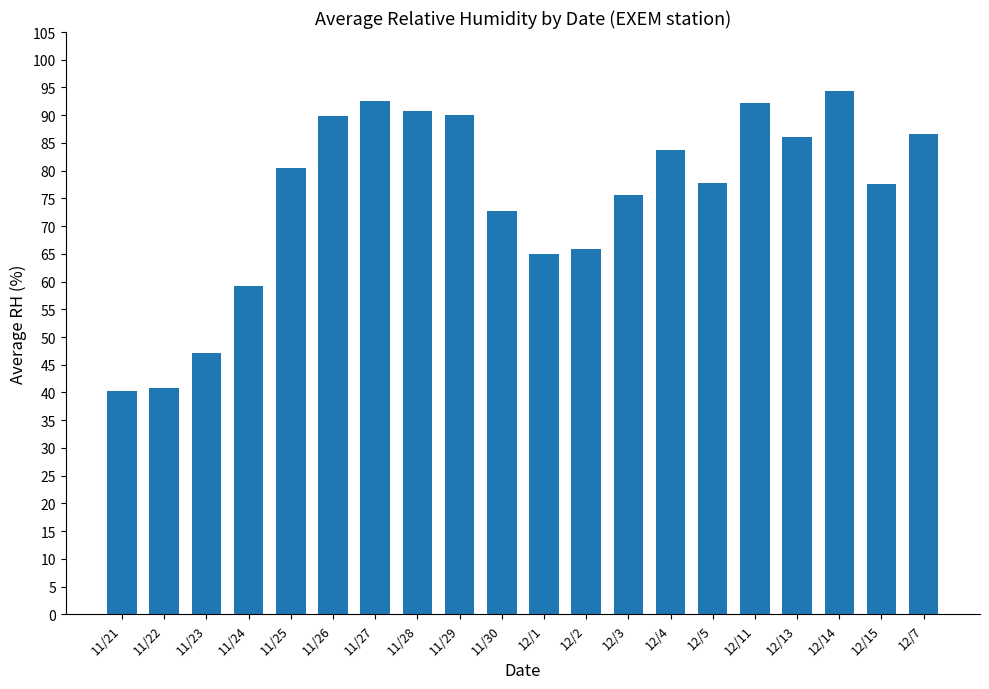

Read the value at 11/23.

47.1